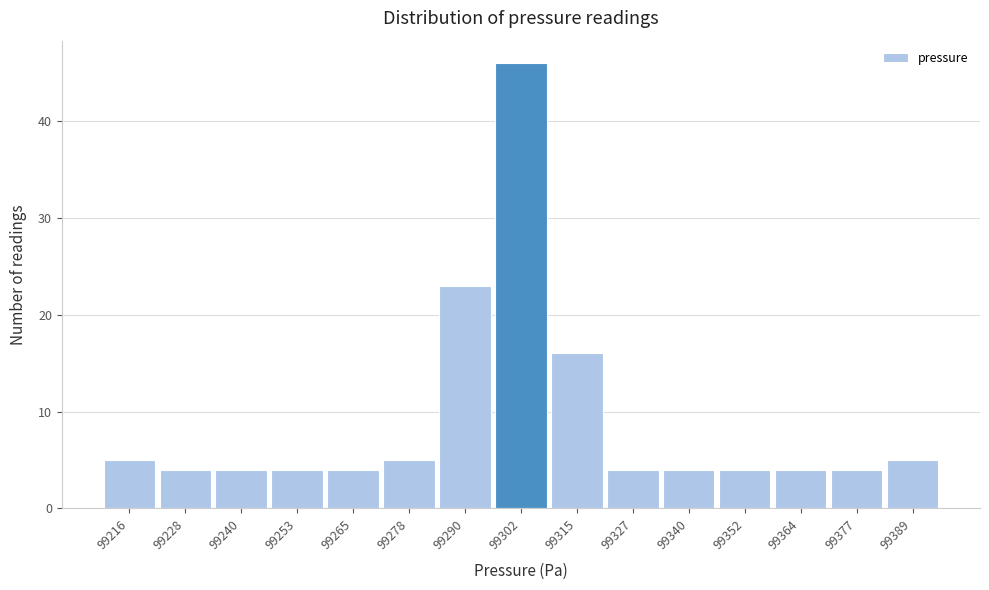

Reading left to right, what are all the values shown in this chart?

99216=5	99228=4	99240=4	99253=4	99265=4	99278=5	99290=23	99302=46	99315=16	99327=4	99340=4	99352=4	99364=4	99377=4	99389=5